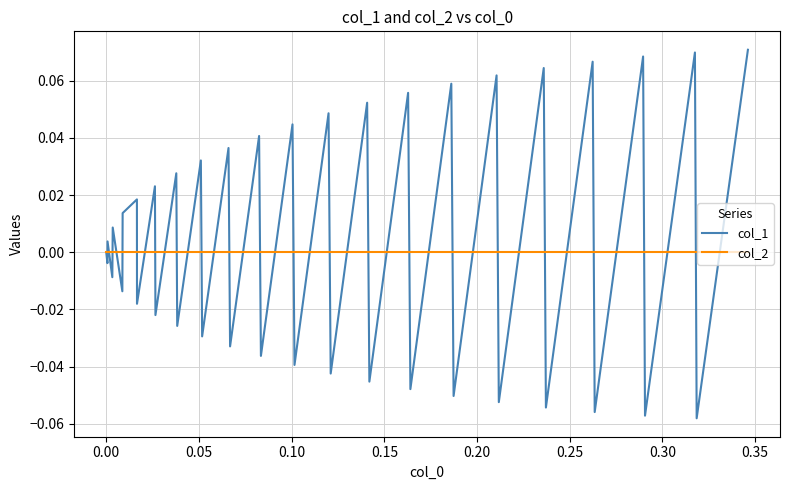

Rank the series by their maximum value, from highest to lowest.

col_1, col_2